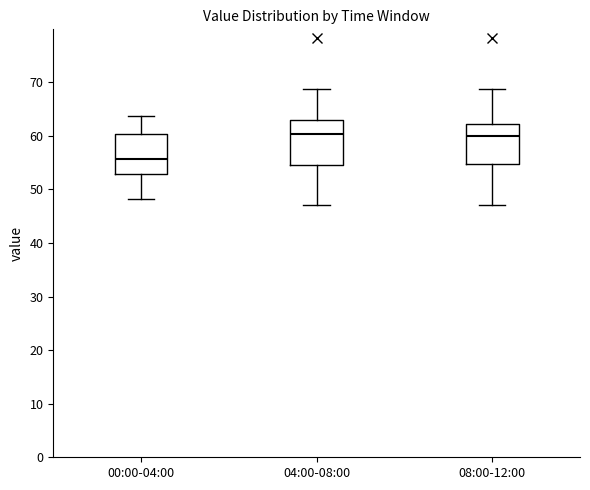

Reading left to right, read every box against the y-axis: the position of its median line, the range the box covers, and the ends of its whiskers. The values are not printed on the chart, so give them approximately, as read against the axis.

00:00-04:00: median 56, box 53 to 60, whiskers 48 to 64
04:00-08:00: median 60, box 55 to 63, whiskers 47 to 69
08:00-12:00: median 60, box 55 to 62, whiskers 47 to 69